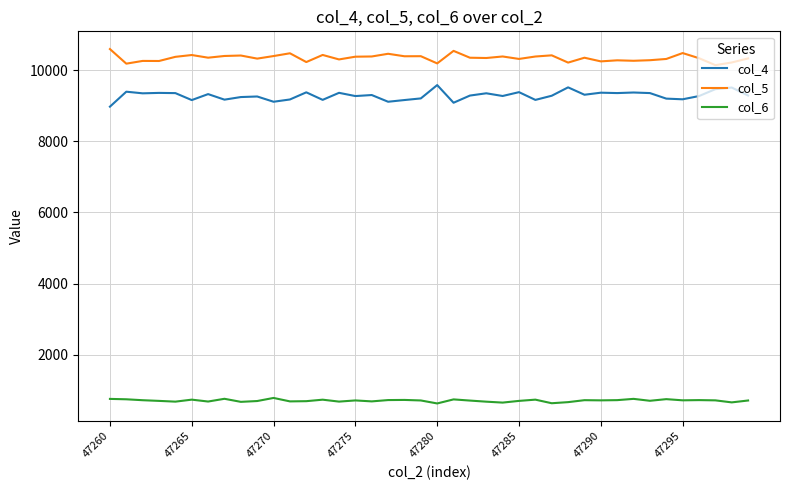

What is the maximum value shown in the chart?

10600